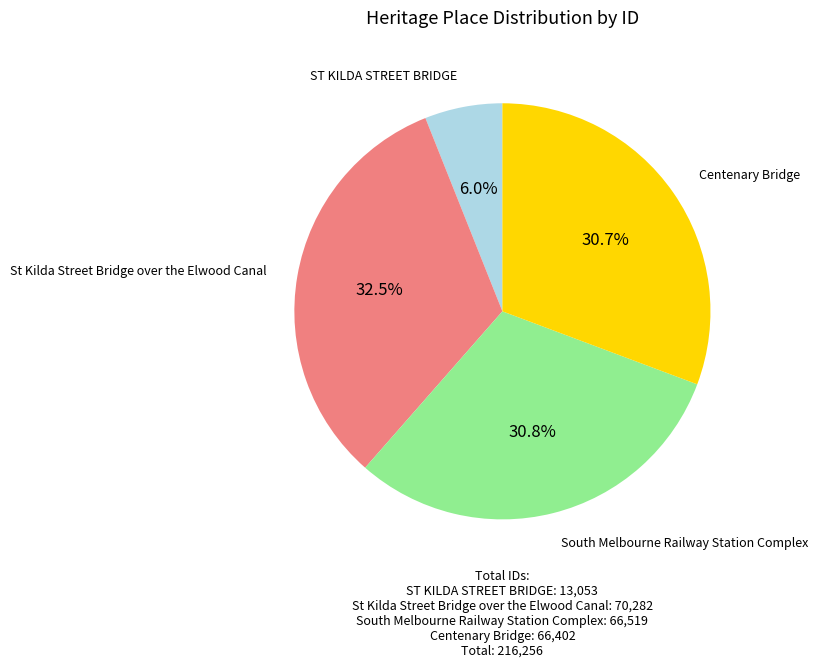

To the nearest percent, what is the difference between the Centenary Bridge and ST KILDA STREET BRIDGE slice percentages?

25%